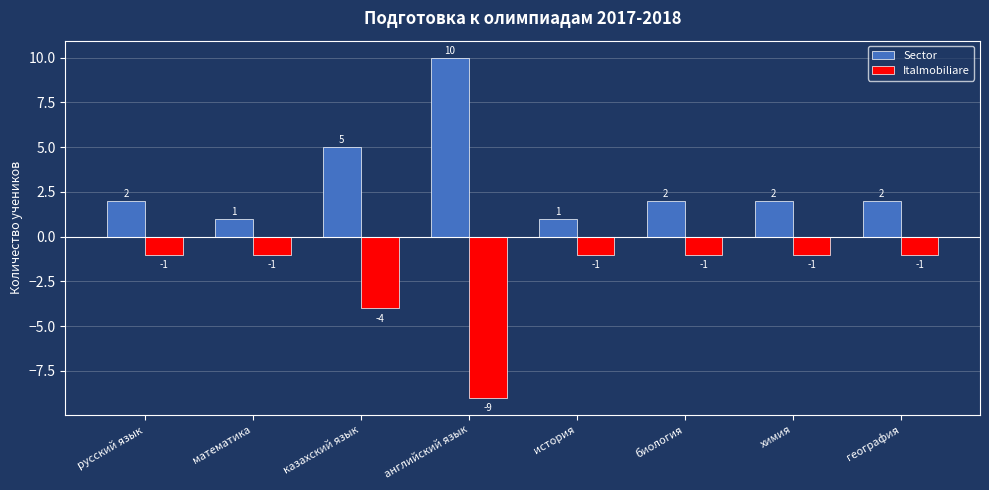

How many values in the Italmobiliare series are below -1?

2